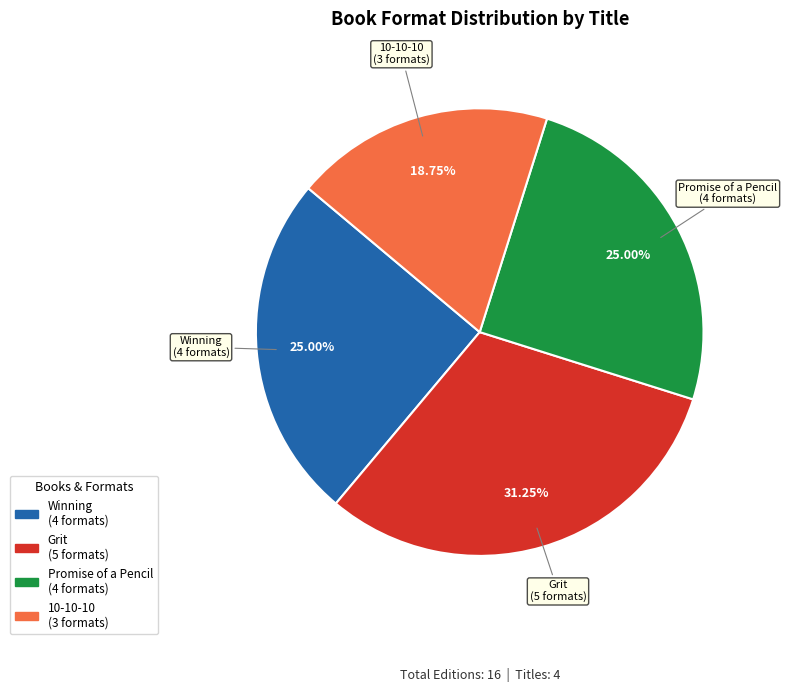

How many segments does this pie chart have?

4